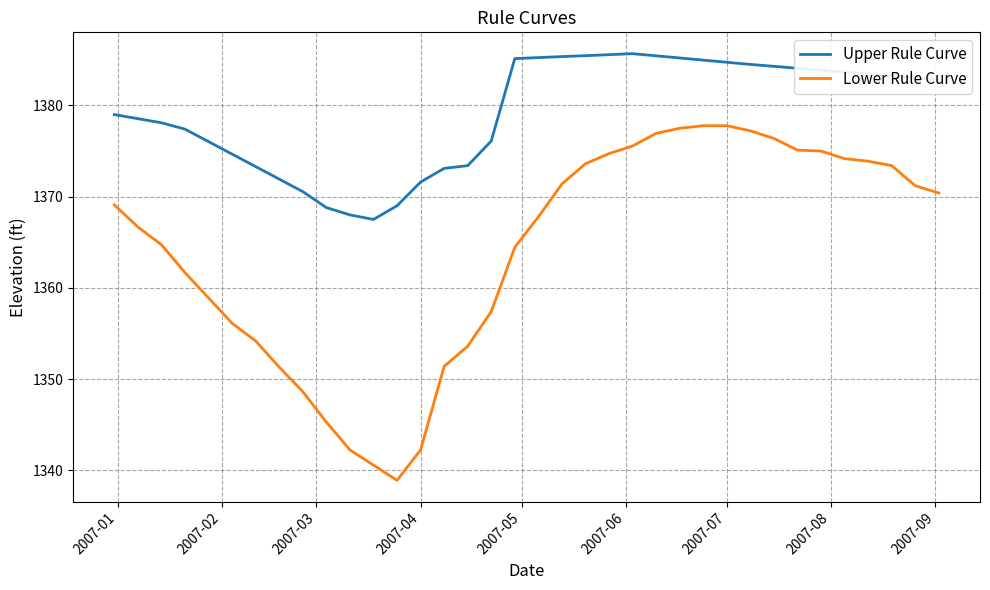

Which series has the widest spread of values?

Lower Rule Curve